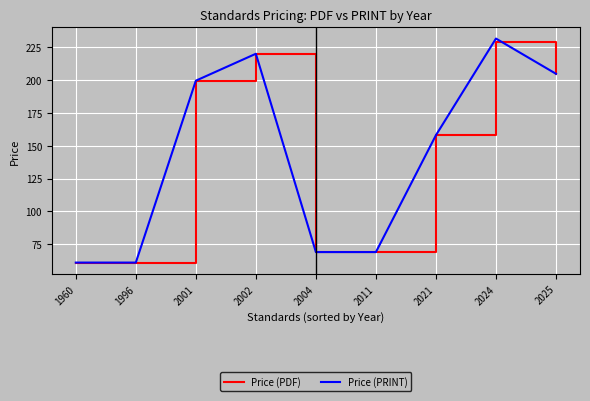

The Price (PRINT) series shows 199.5 at 2001. True or false?

True